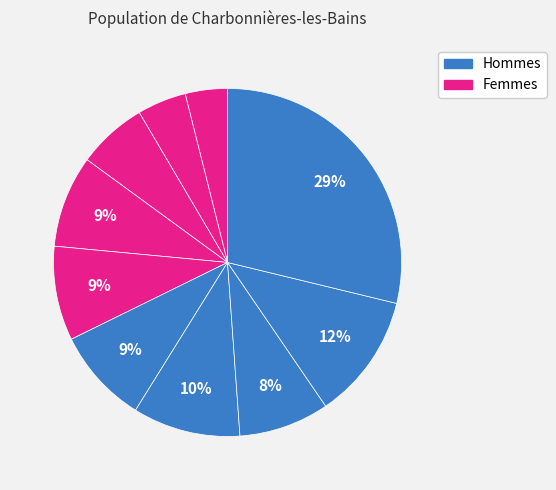

How many segments does this pie chart have?

10